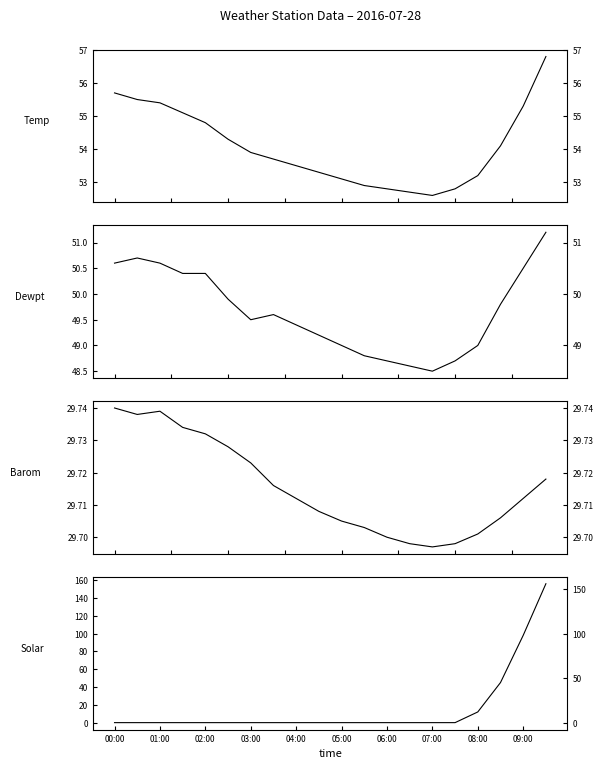

What is the value of the Barom point at the 15th from the left?

29.7